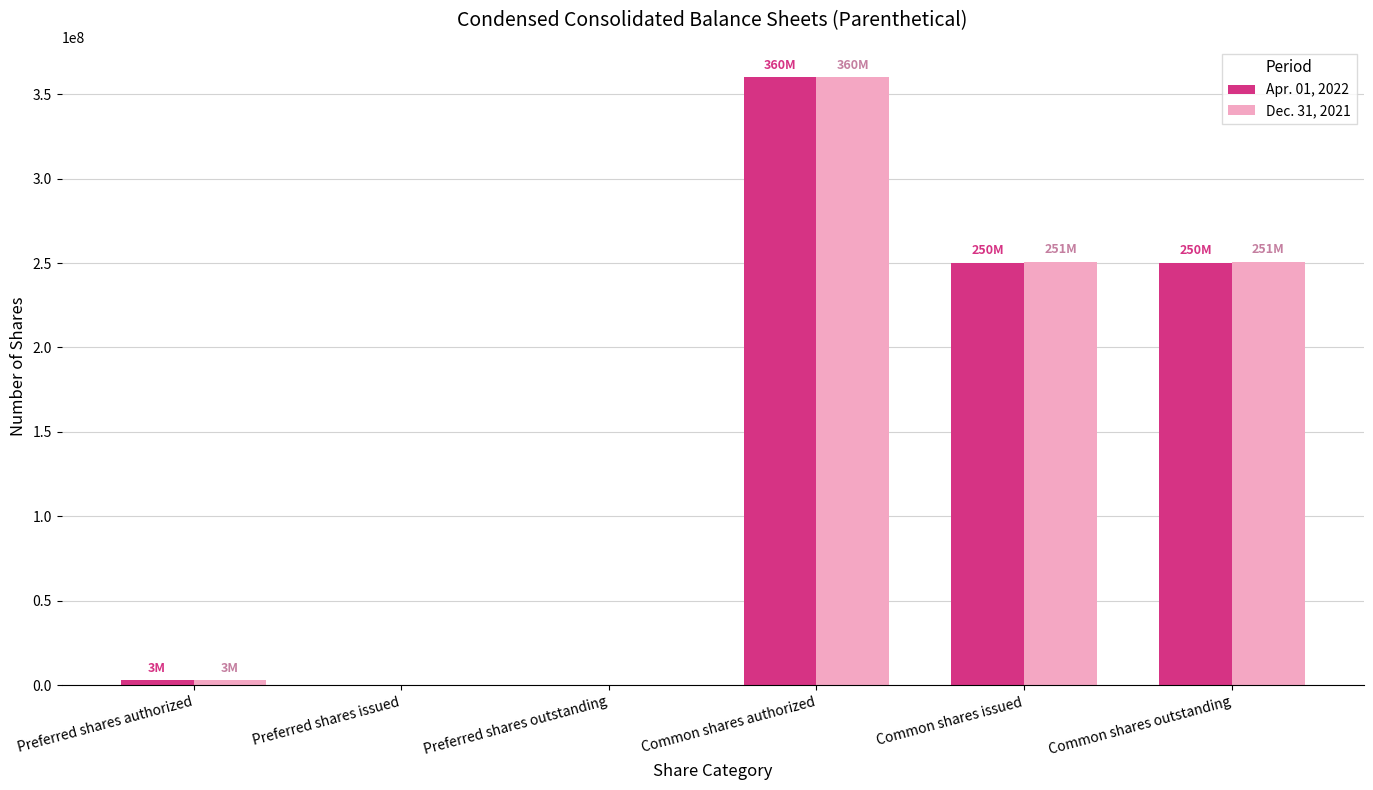

Is it true that Apr. 01, 2022 equals 3000000 at Preferred shares authorized?

True